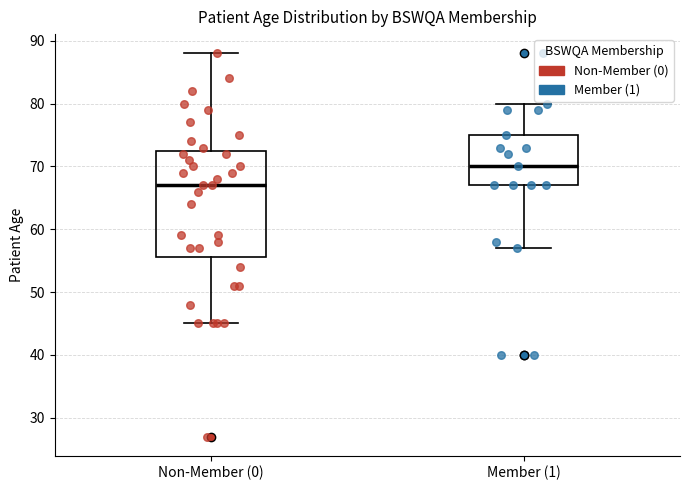

Which box's median line is the lowest?

Non-Member (0)